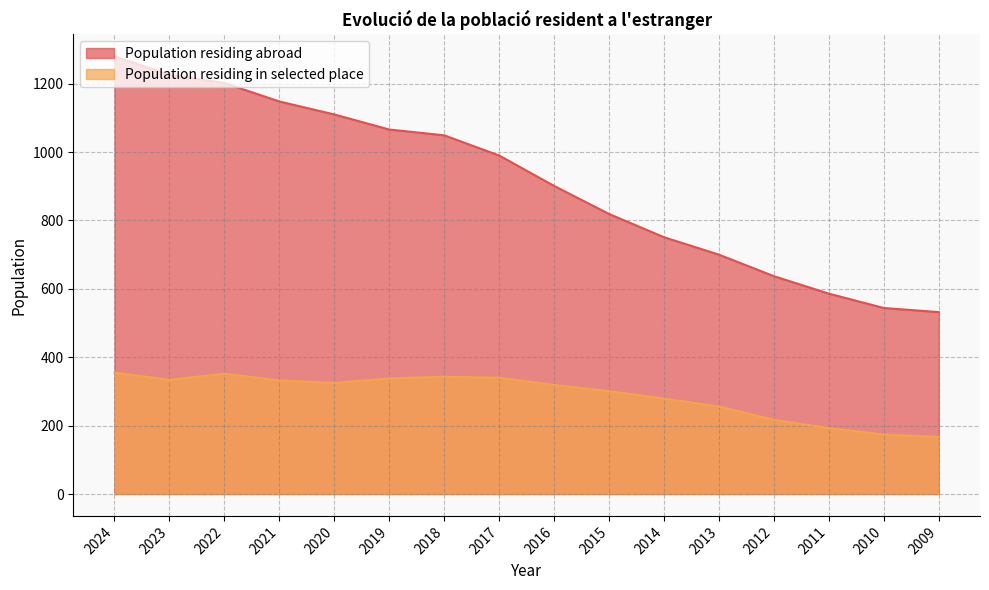

List the labels in order of Population residing abroad value, smallest first.

2009, 2010, 2011, 2012, 2013, 2014, 2015, 2016, 2017, 2018, 2019, 2020, 2021, 2022, 2023, 2024